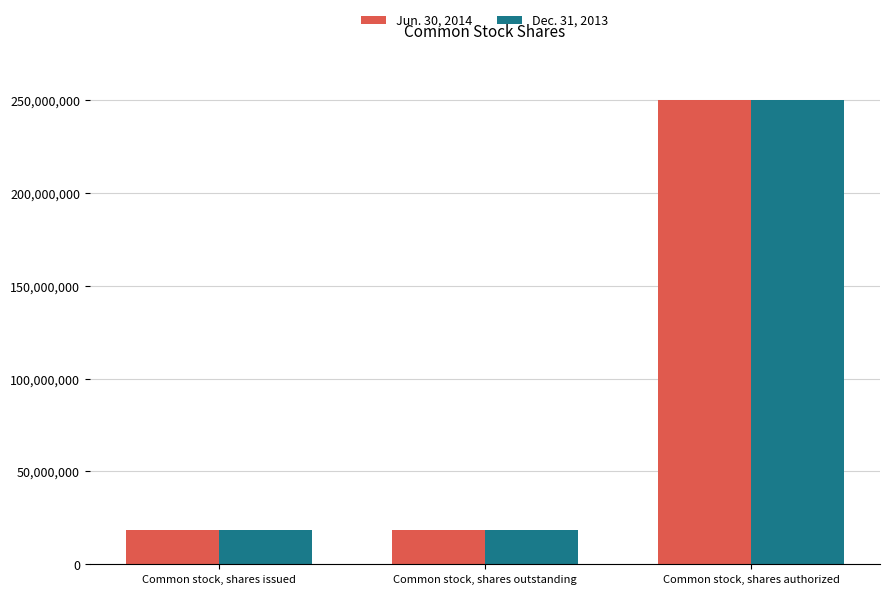

What are all the series names shown in the legend?

Jun. 30, 2014, Dec. 31, 2013